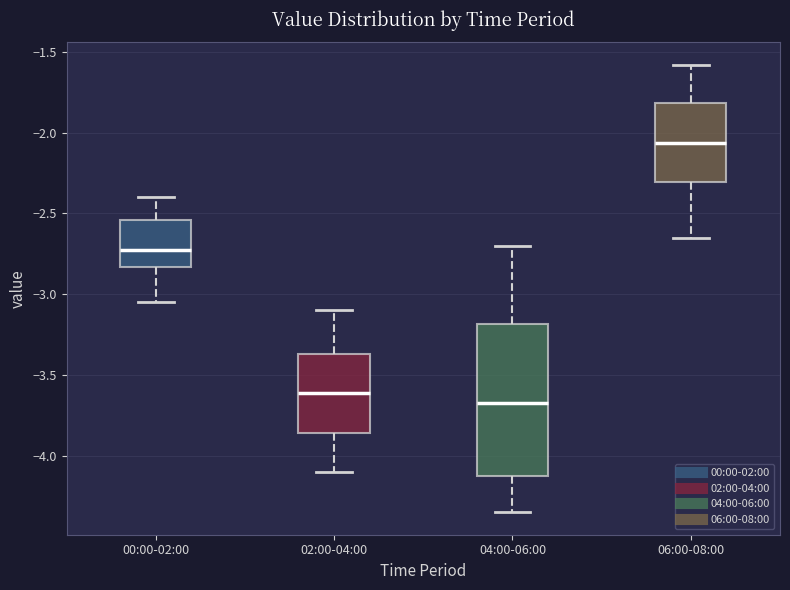

Reading left to right, read every box against the y-axis: the position of its median line, the range the box covers, and the ends of its whiskers. The values are not printed on the chart, so give them approximately, as read against the axis.

00:00-02:00: median -2.70, box -2.85 to -2.55, whiskers -3.05 to -2.40
02:00-04:00: median -3.60, box -3.85 to -3.35, whiskers -4.10 to -3.10
04:00-06:00: median -3.65, box -4.15 to -3.20, whiskers -4.35 to -2.70
06:00-08:00: median -2.05, box -2.30 to -1.80, whiskers -2.65 to -1.60